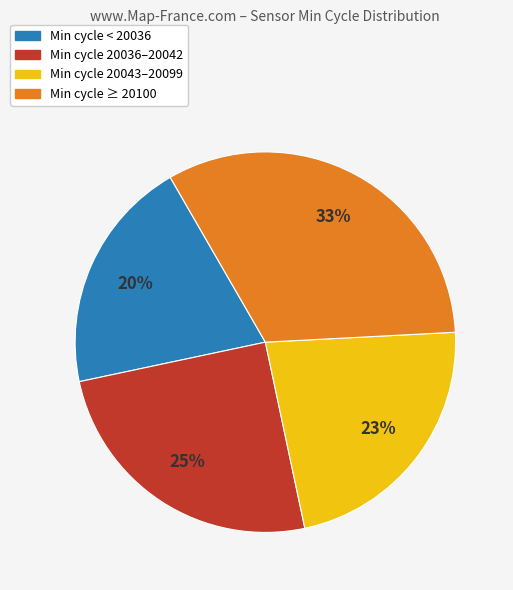

Is there any slice that represents more than half of the pie?

No